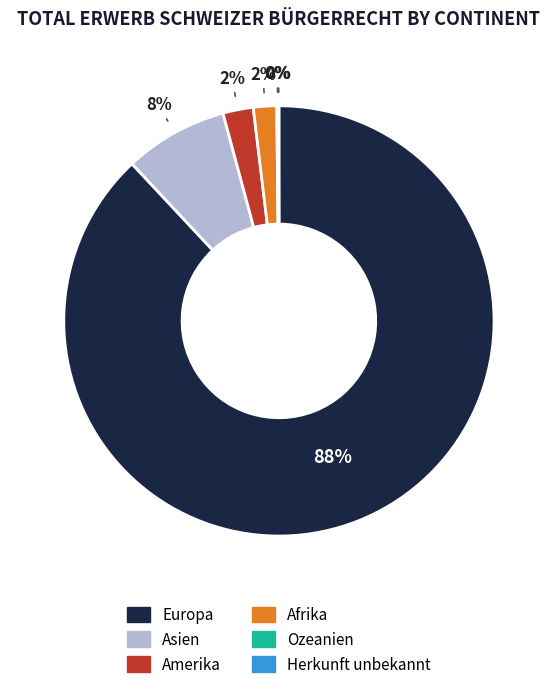

The Amerika slice represents 2% of the pie. True or false?

True